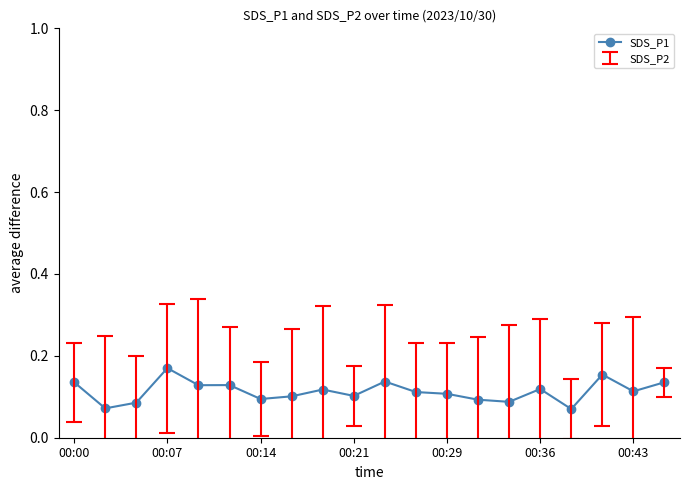

How many values are between 0 and 1?

20